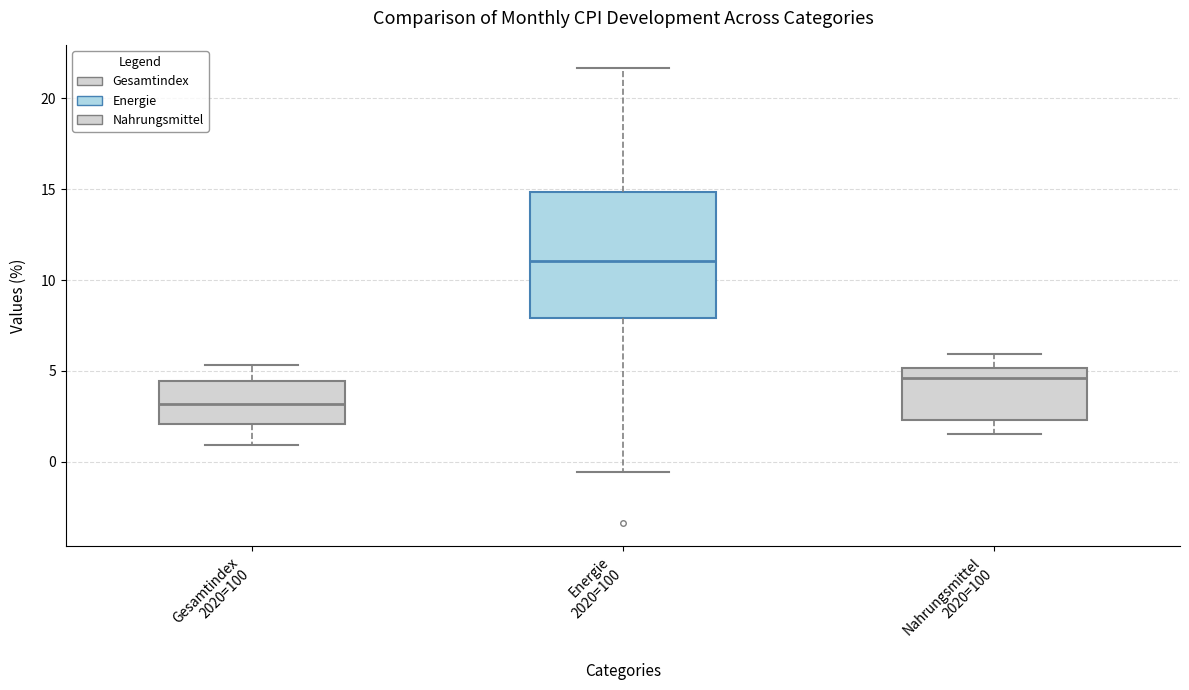

Where does the lower whisker of the box for Gesamtindex 2020=100 end on the y-axis? The values are not printed on the chart, so give them approximately, as read against the axis.

1.0